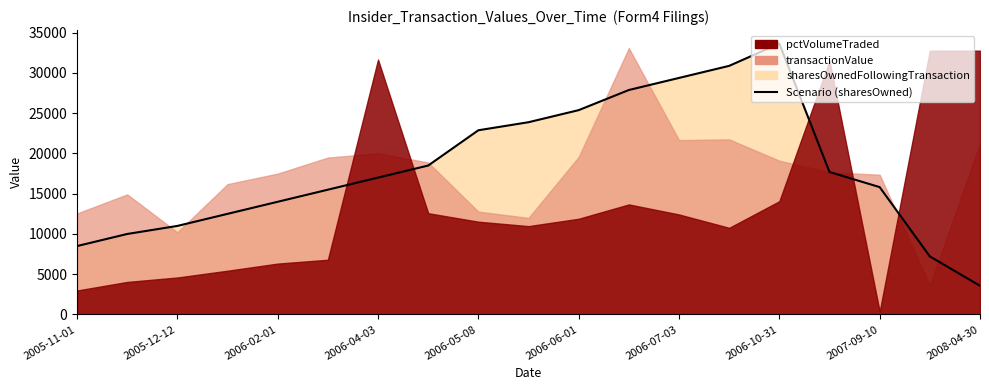

Does the chart display data point markers on the line(s)?

No